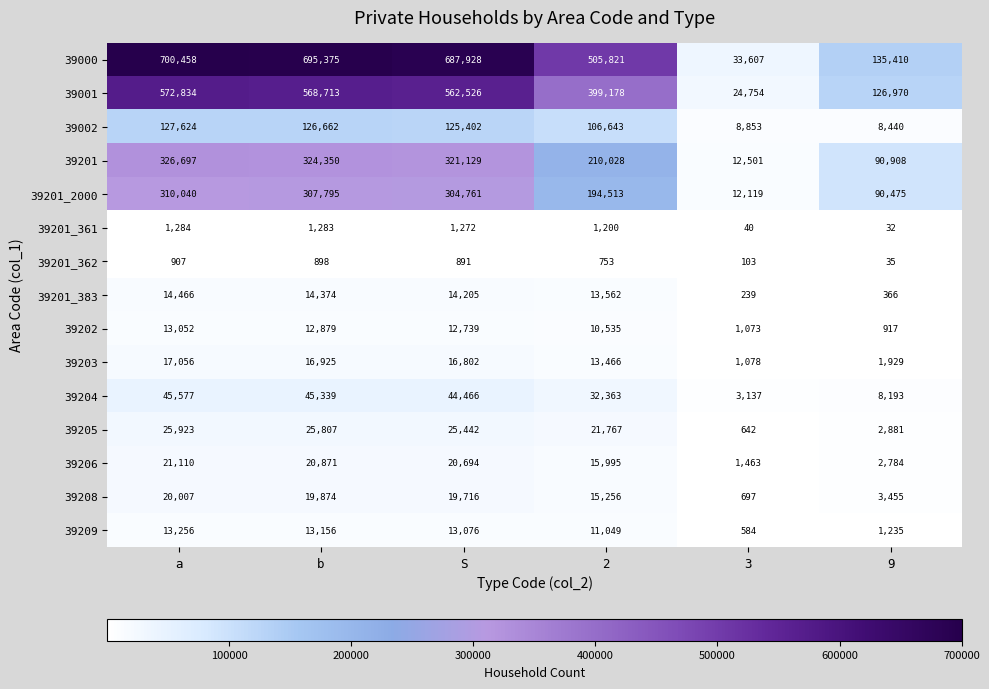

True or false: 39202 has a value of 18116 at 2.

False